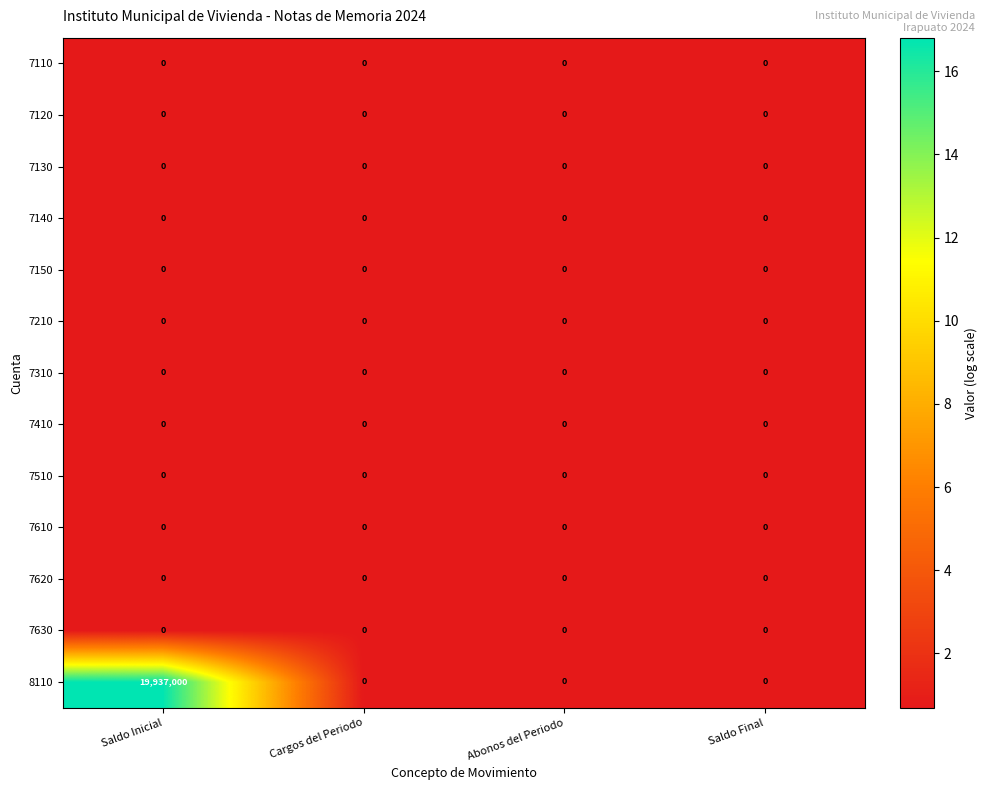

Which series has the largest range (max minus min)?

8110